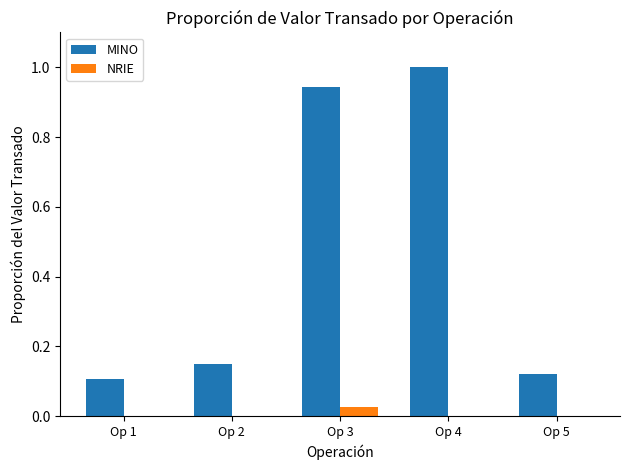

True or false: MINO has a value of 0.1 at Op 1.

True